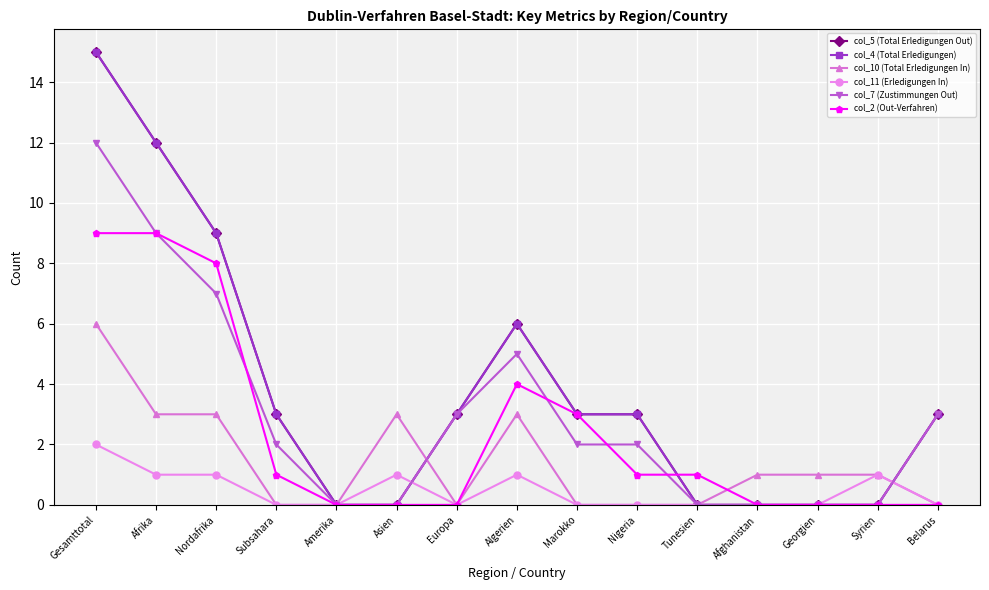

Does the chart have visible grid lines?

Yes